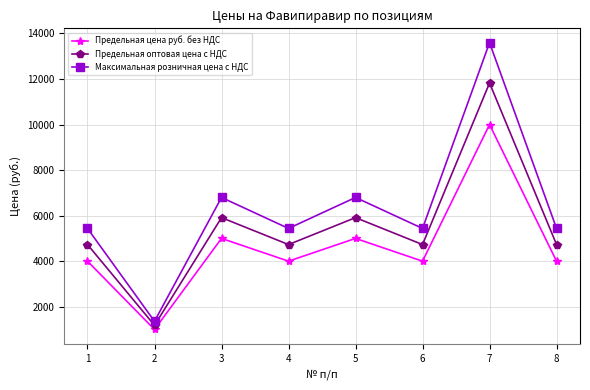

List the series in order of their overall mean, highest first.

Максимальная розничная цена с НДС, Предельная оптовая цена с НДС, Предельная цена руб. без НДС